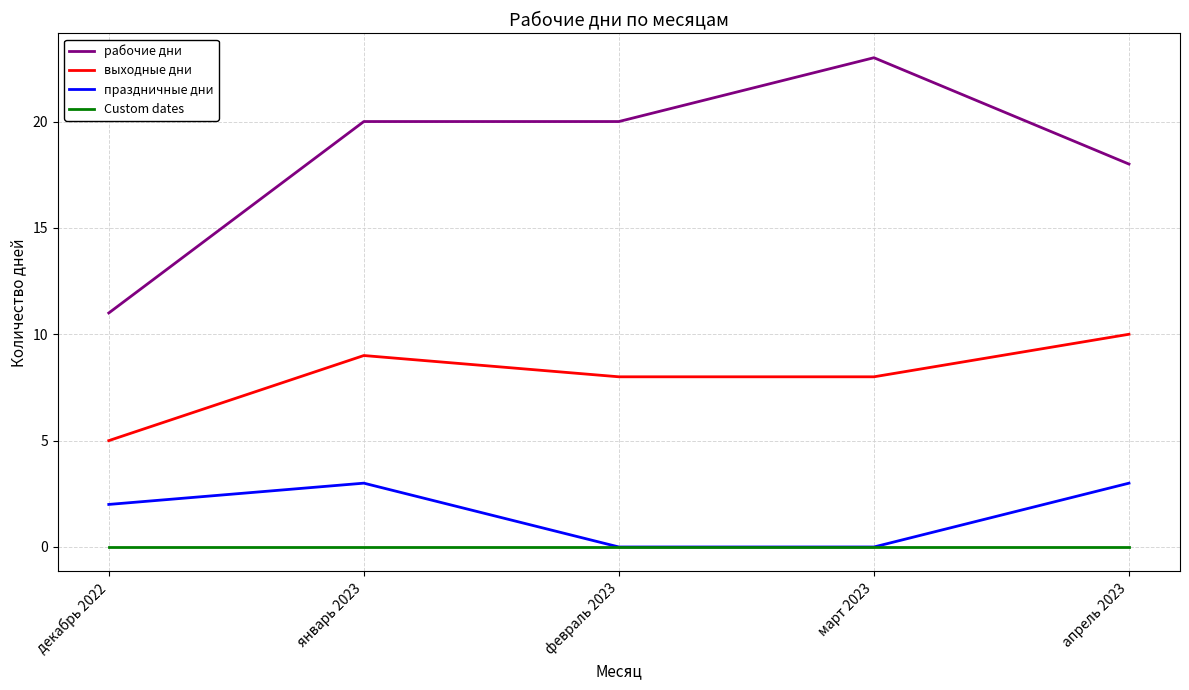

How many lines are shown in the chart?

4